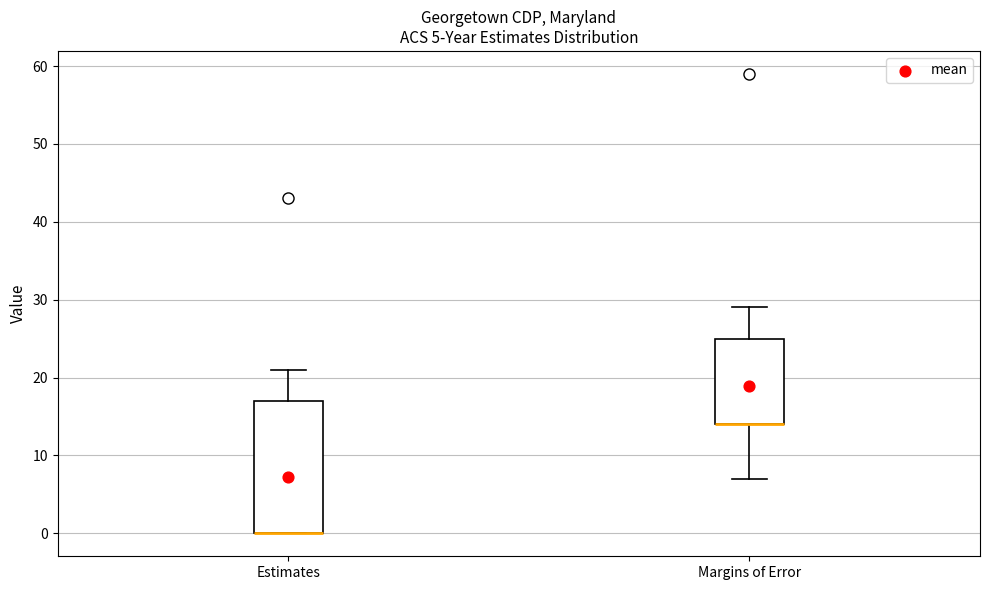

Comparing the boxes themselves (not the whiskers), which one is the tallest?

Estimates